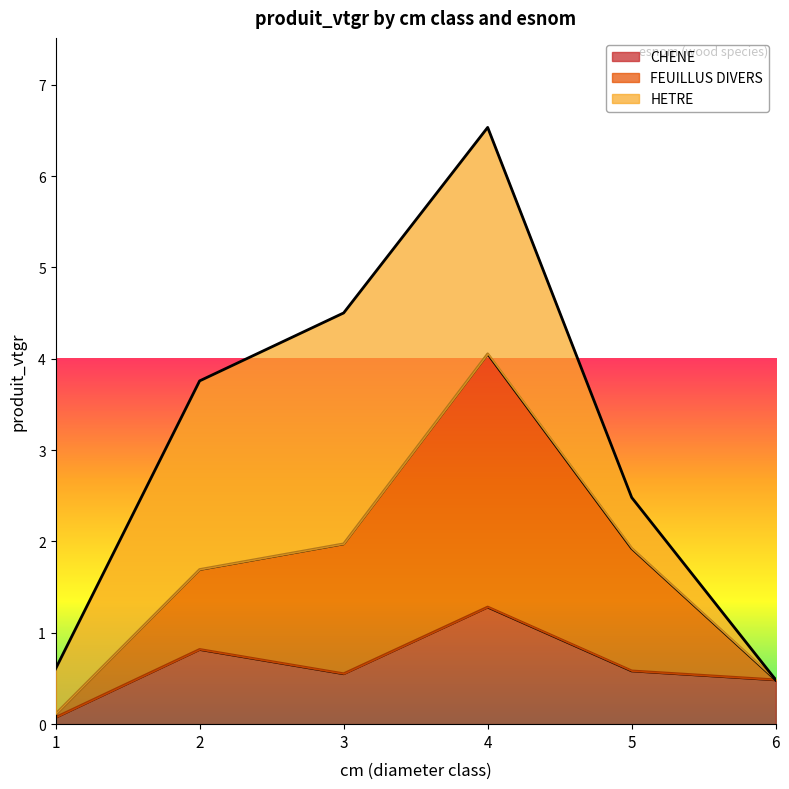

Which category has the lowest value in the FEUILLUS DIVERS series?

1